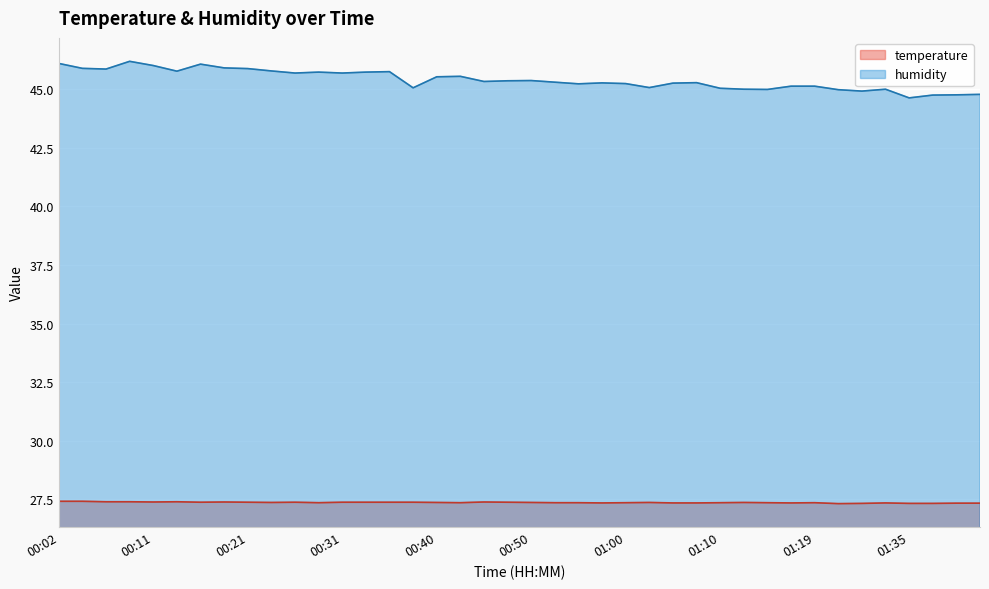

Which category has the highest value in the humidity series?

00:09